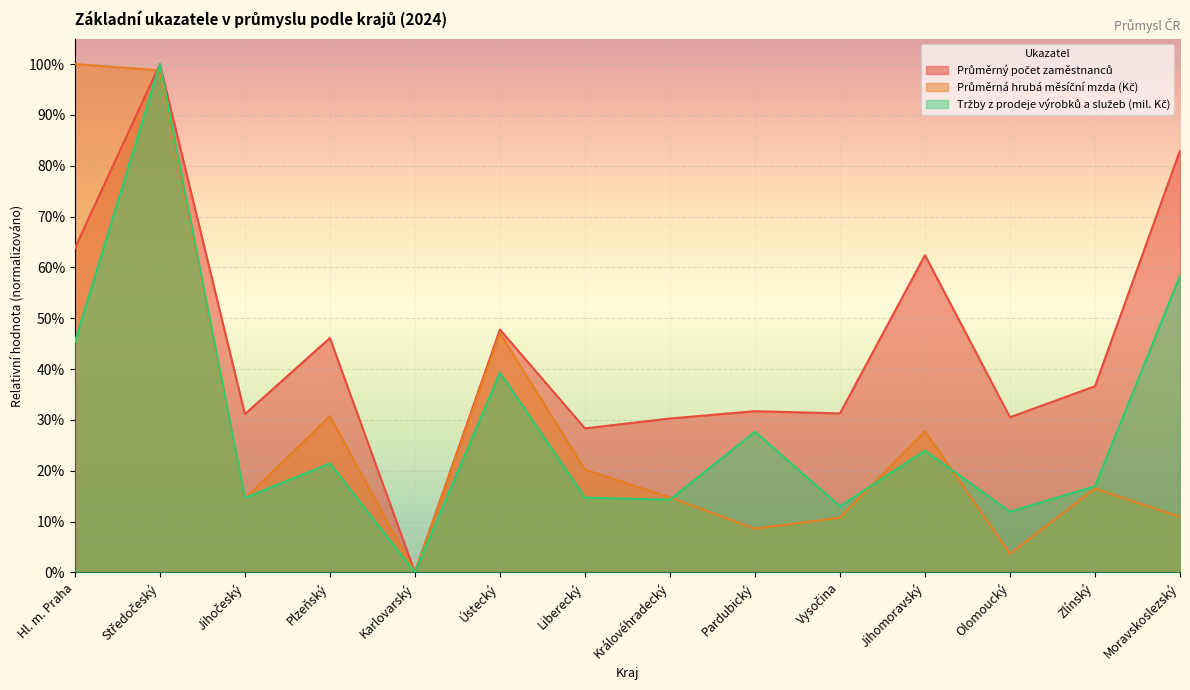

What is the total value across all series at Vysočina?

0.6